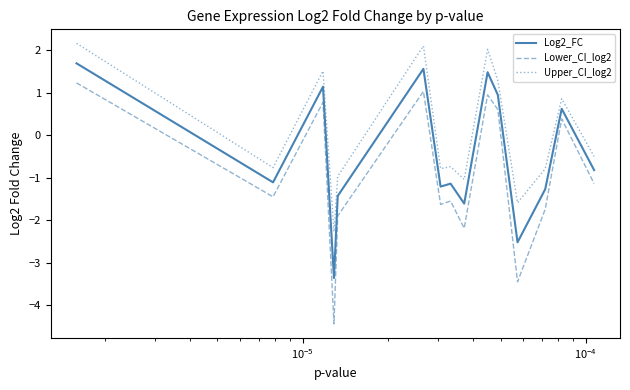

What is the lowest value of the Upper_CI_log2 series?

-2.3